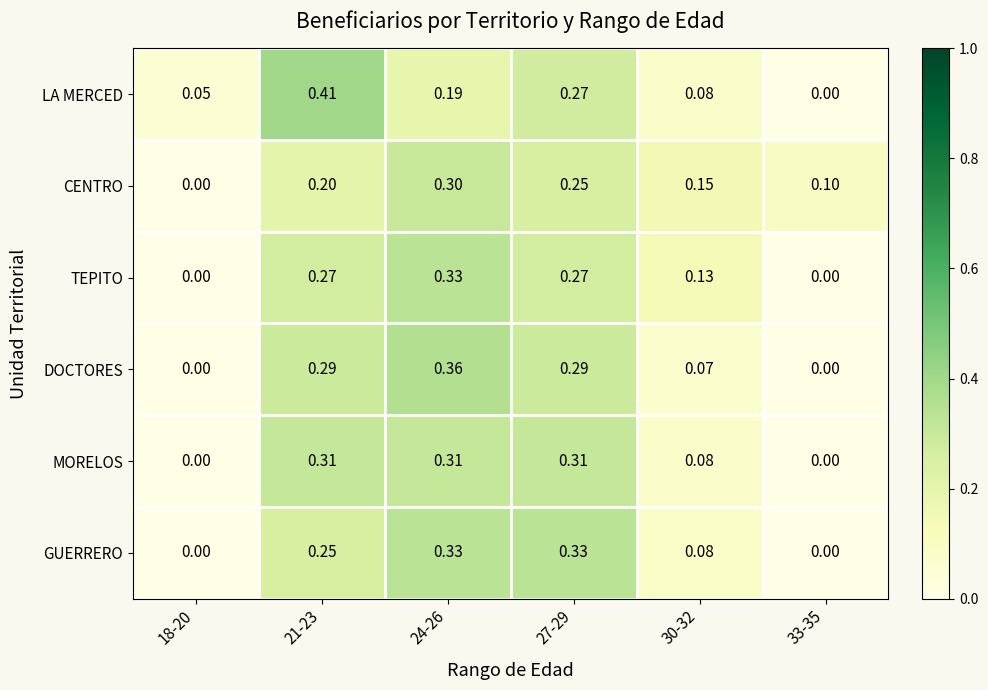

Is the value of LA MERCED at 21-23 greater than the value of MORELOS at 24-26?

Yes